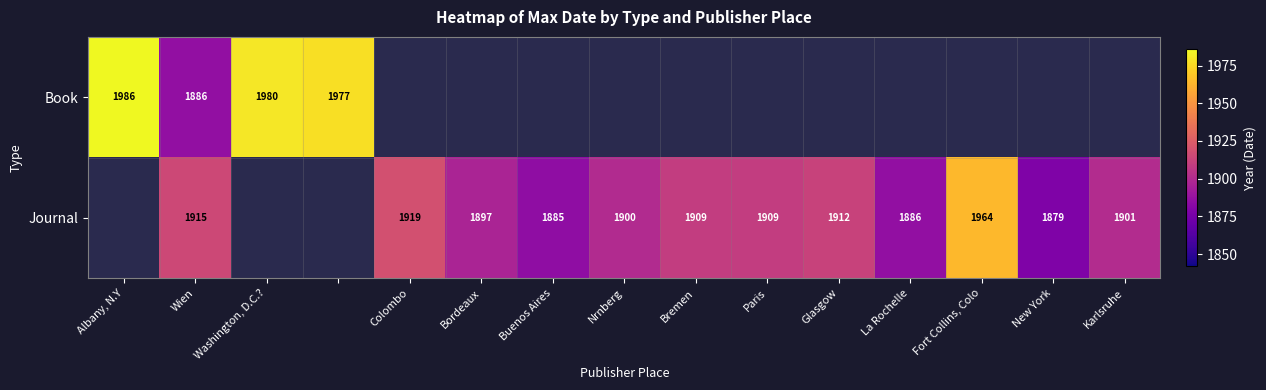

Is it true that Journal equals 1909 at Bremen?

True